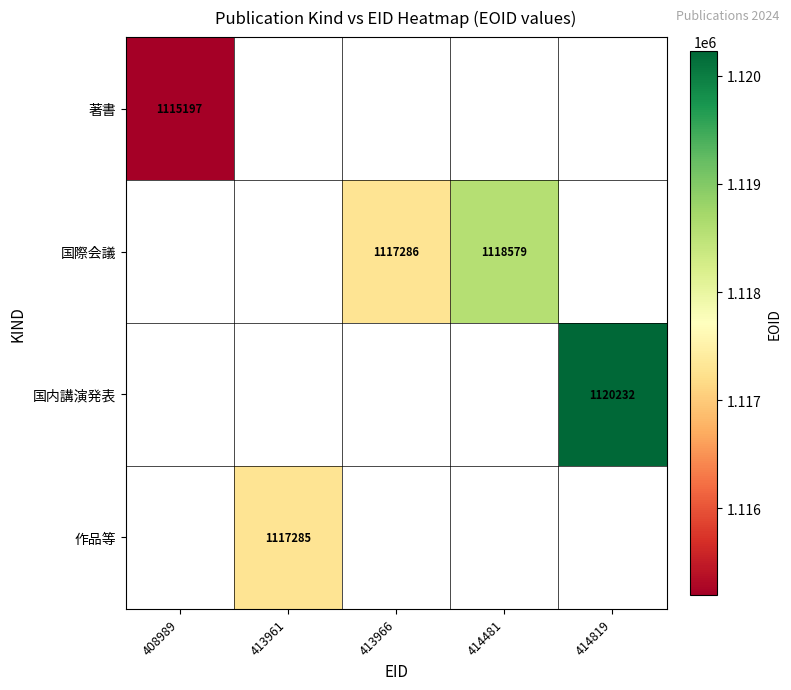

True or false: 国際会議 has a value of 1495413 at 413966.

False